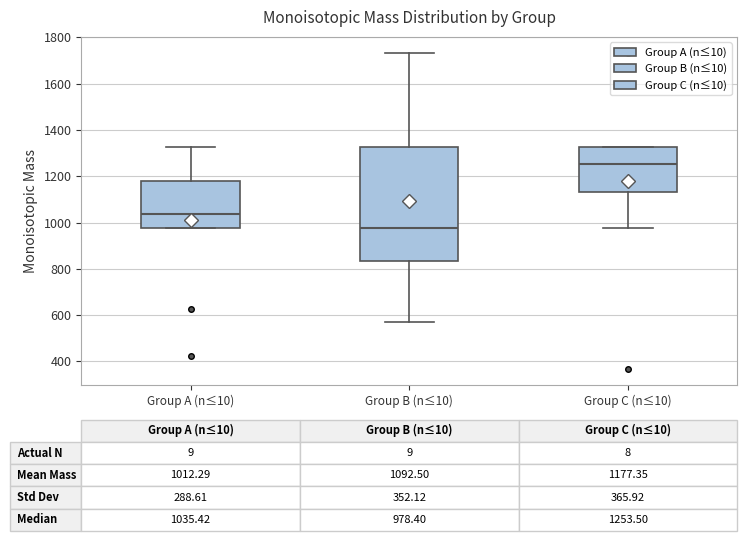

Which box's median line is the highest?

Group C (n≤10)